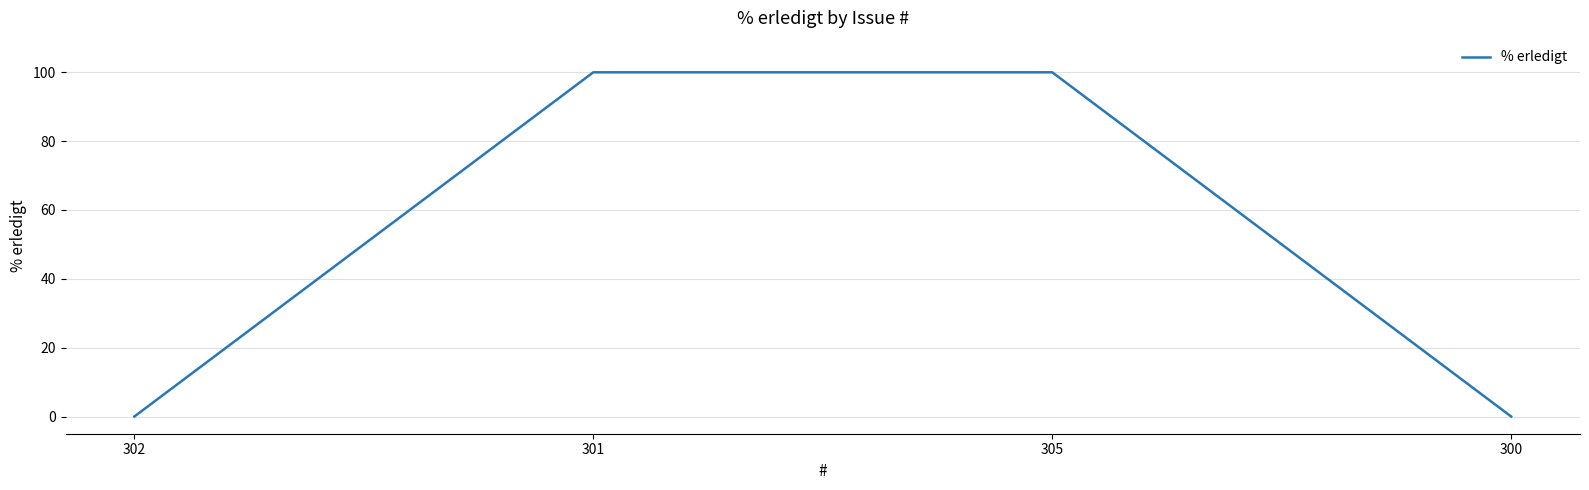

True or false: the data has more than 2 interior local peaks.

False